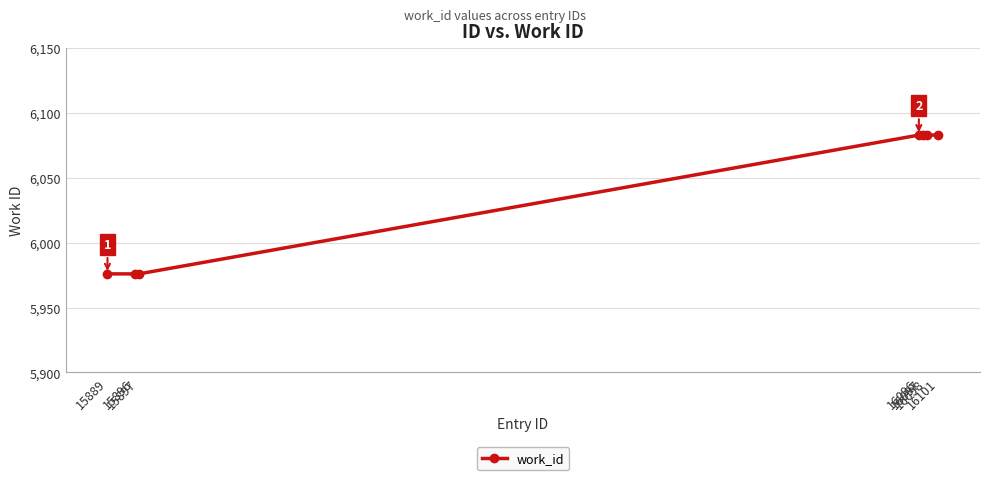

Does the chart have visible grid lines?

Yes